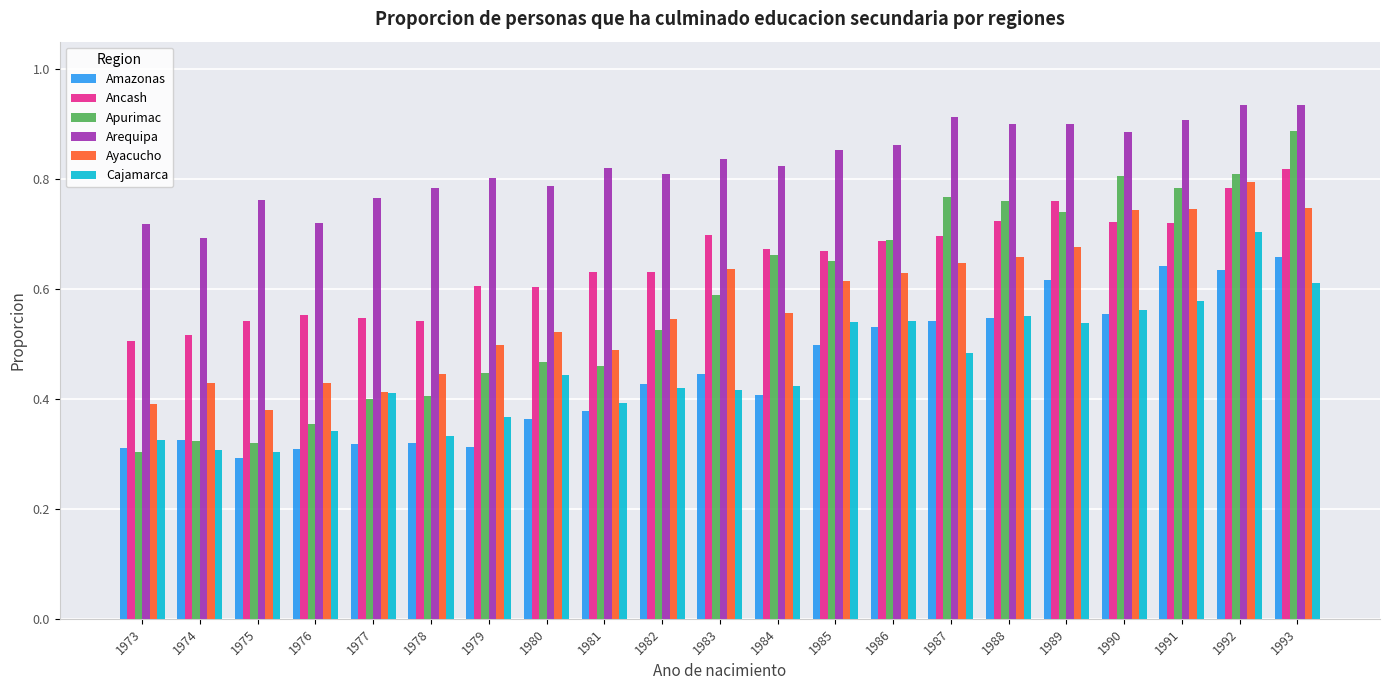

List the series in order of their peak value, highest first.

Arequipa, Apurimac, Ancash, Ayacucho, Cajamarca, Amazonas